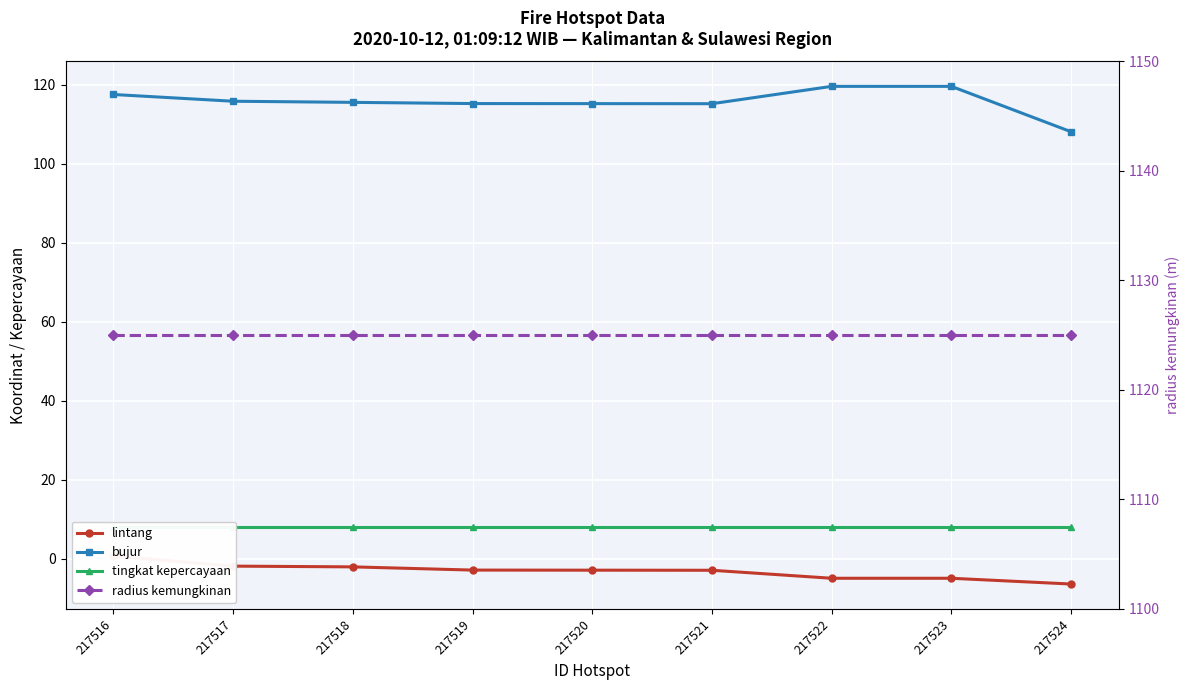

True or false: lintang and bujur intersect in this chart.

False